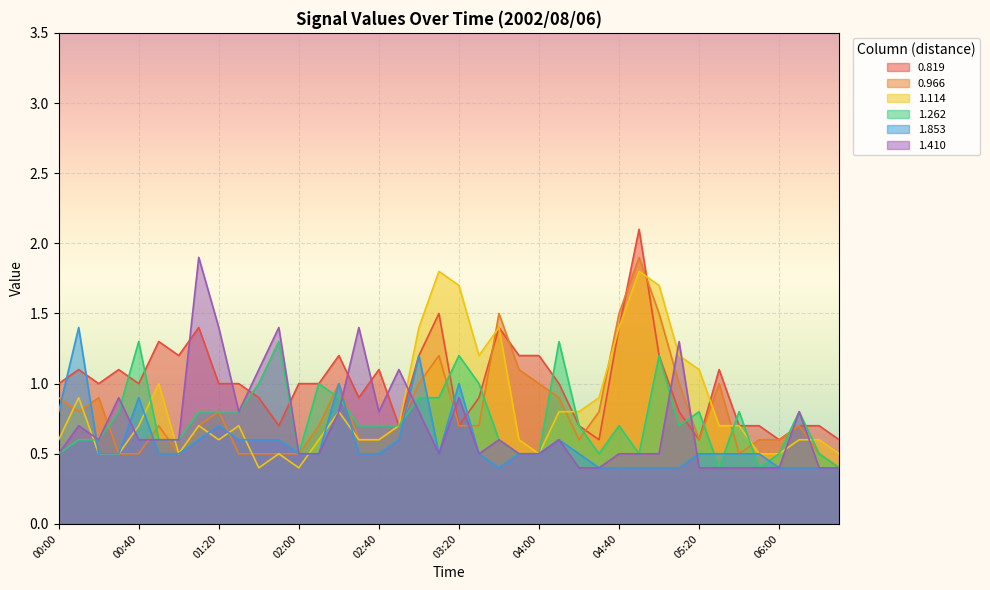

Which series has the largest range (max minus min)?

0.819